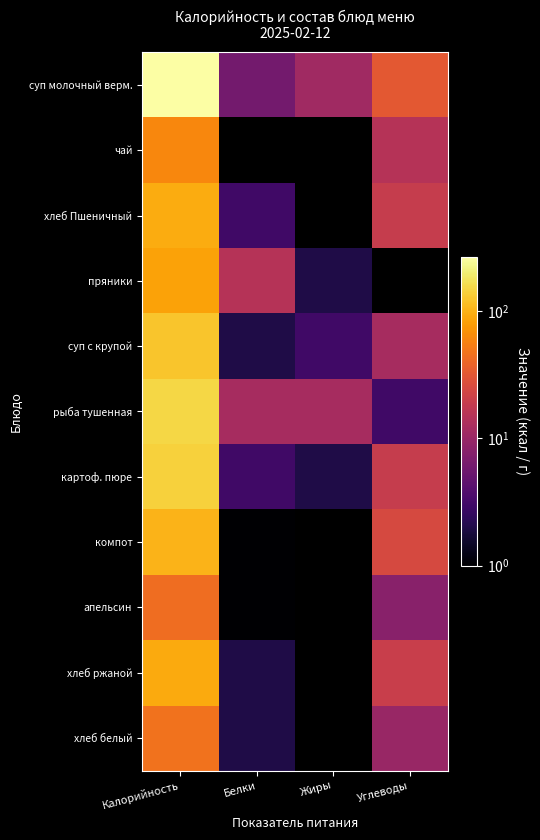

List the series in order of their peak value, highest first.

суп молочный верм., рыба тушенная, картоф. пюре, суп с крупой, компот, хлеб Пшеничный, хлеб ржаной, пряники, чай, хлеб белый, апельсин